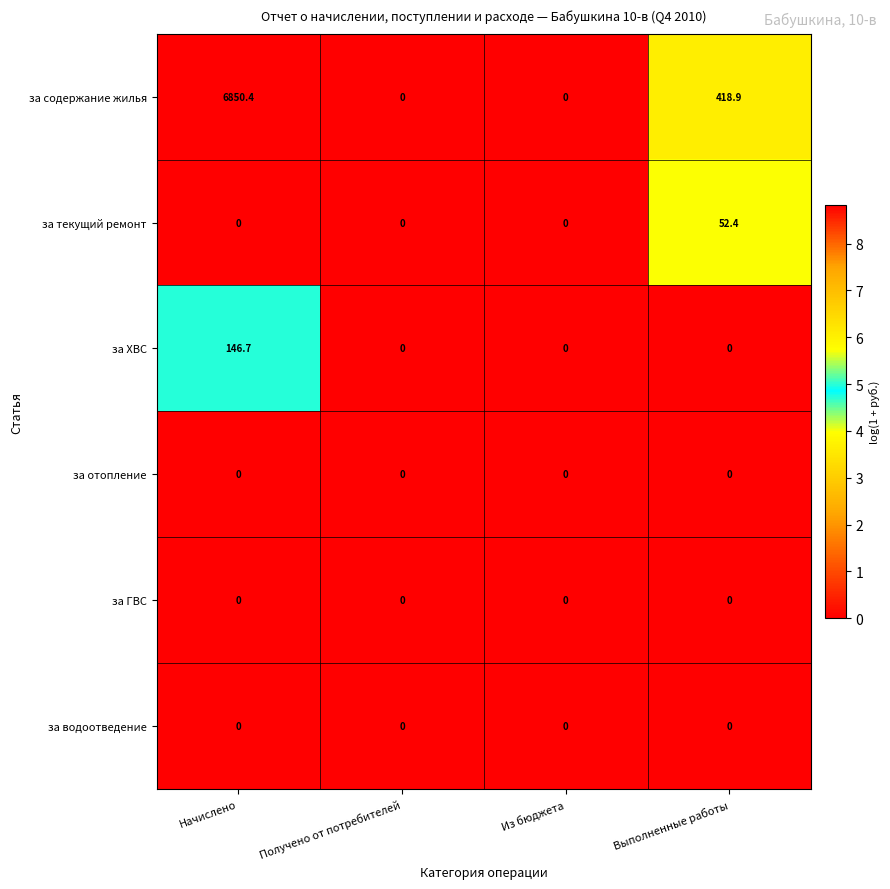

Between Получено от потребителей and Выполненные работы, which series saw the biggest shift?

за содержание жилья